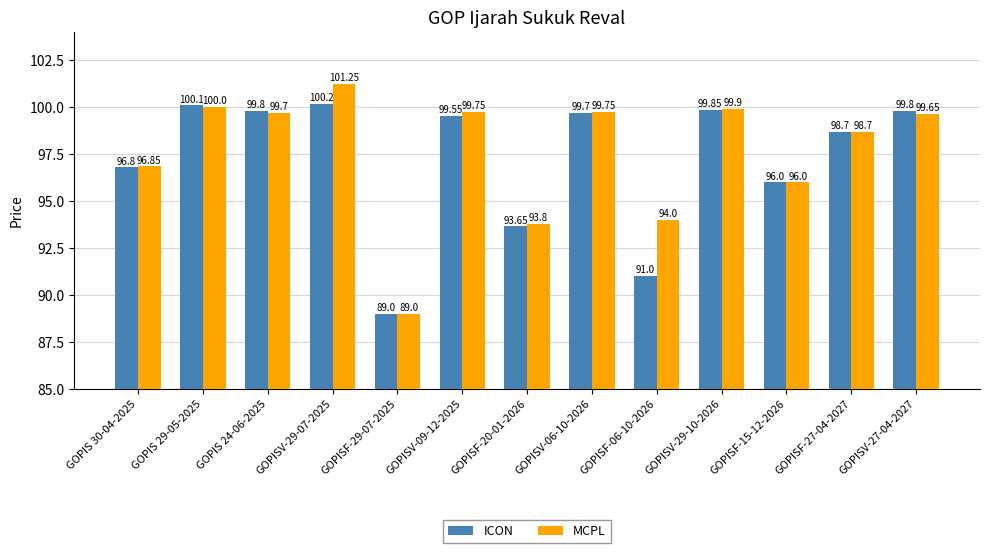

What is the average value of the MCPL series?

97.6